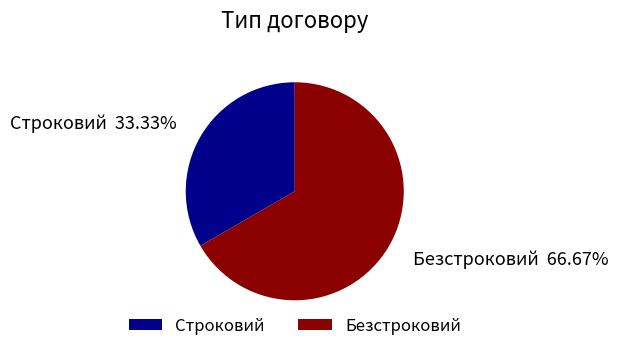

How many segments does this pie chart have?

2